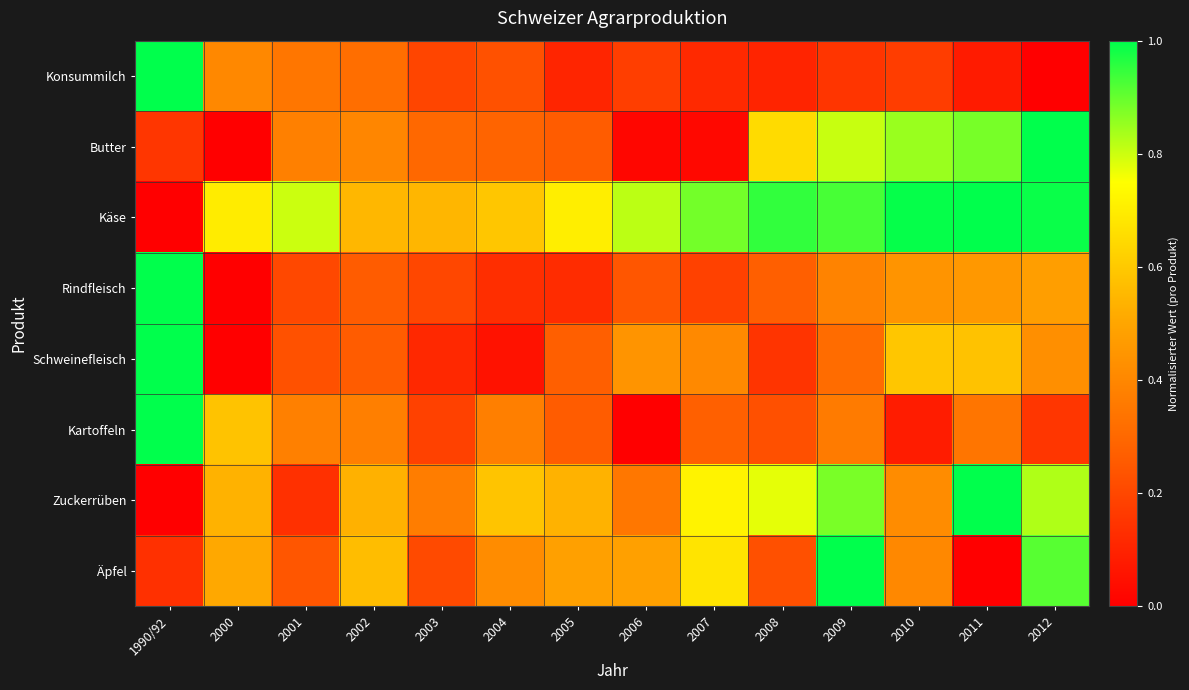

Reading left to right, transcribe all the data shown in this chart.

Konsummilch: 1990/92=1.0	2000=0.4	2001=0.3	2002=0.3	2003=0.2	2004=0.2	2005=0.1	2006=0.2	2007=0.1	2008=0.1	2009=0.1	2010=0.2	2011=0.1	2012=0.0
Butter: 1990/92=0.2	2000=0.0	2001=0.4	2002=0.4	2003=0.3	2004=0.3	2005=0.3	2006=0.0	2007=0.0	2008=0.7	2009=0.8	2010=0.8	2011=0.9	2012=1.0
Käse: 1990/92=0.0	2000=0.7	2001=0.8	2002=0.6	2003=0.5	2004=0.6	2005=0.7	2006=0.8	2007=0.9	2008=1.0	2009=0.9	2010=1.0	2011=1.0	2012=1.0
Rindfleisch: 1990/92=1.0	2000=0.0	2001=0.2	2002=0.3	2003=0.2	2004=0.1	2005=0.1	2006=0.2	2007=0.2	2008=0.3	2009=0.4	2010=0.4	2011=0.5	2012=0.5
Schweinefleisch: 1990/92=1.0	2000=0.0	2001=0.2	2002=0.3	2003=0.1	2004=0.1	2005=0.3	2006=0.4	2007=0.4	2008=0.1	2009=0.3	2010=0.6	2011=0.6	2012=0.4
Kartoffeln: 1990/92=1.0	2000=0.6	2001=0.4	2002=0.4	2003=0.2	2004=0.4	2005=0.3	2006=0.0	2007=0.3	2008=0.2	2009=0.4	2010=0.1	2011=0.3	2012=0.2
Zuckerrüben: 1990/92=0.0	2000=0.5	2001=0.1	2002=0.5	2003=0.4	2004=0.6	2005=0.5	2006=0.4	2007=0.7	2008=0.8	2009=0.9	2010=0.4	2011=1.0	2012=0.8
Äpfel: 1990/92=0.1	2000=0.5	2001=0.2	2002=0.6	2003=0.2	2004=0.4	2005=0.5	2006=0.5	2007=0.7	2008=0.2	2009=1.0	2010=0.4	2011=0.0	2012=0.9